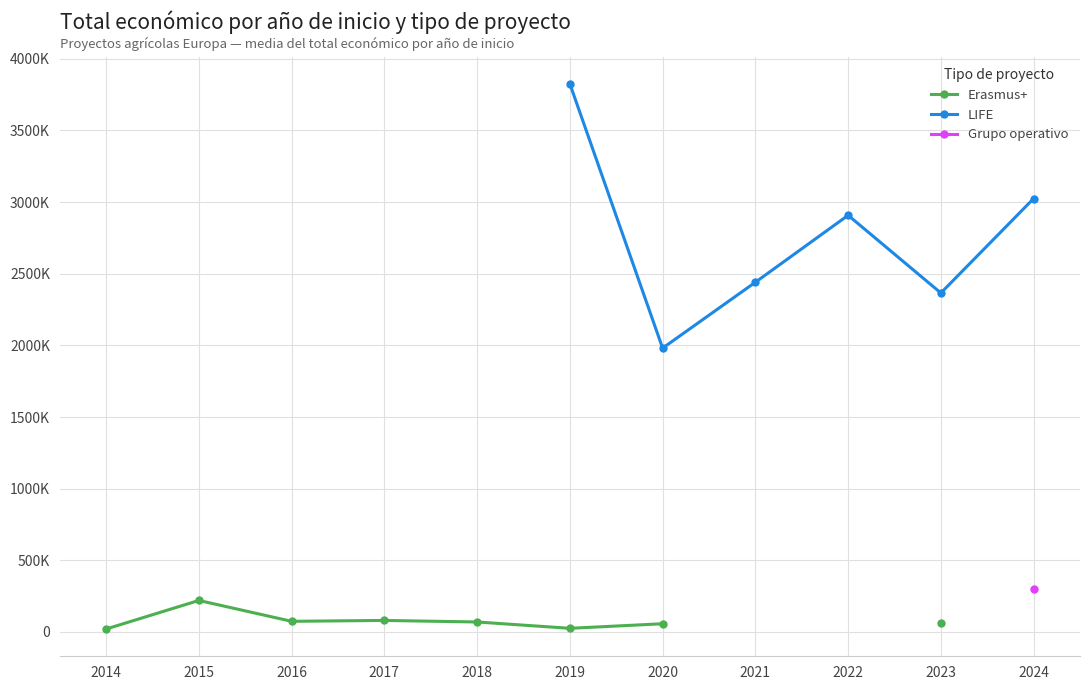

Is the value of Erasmus+ at 2020 greater than the value of LIFE at 2017?

No